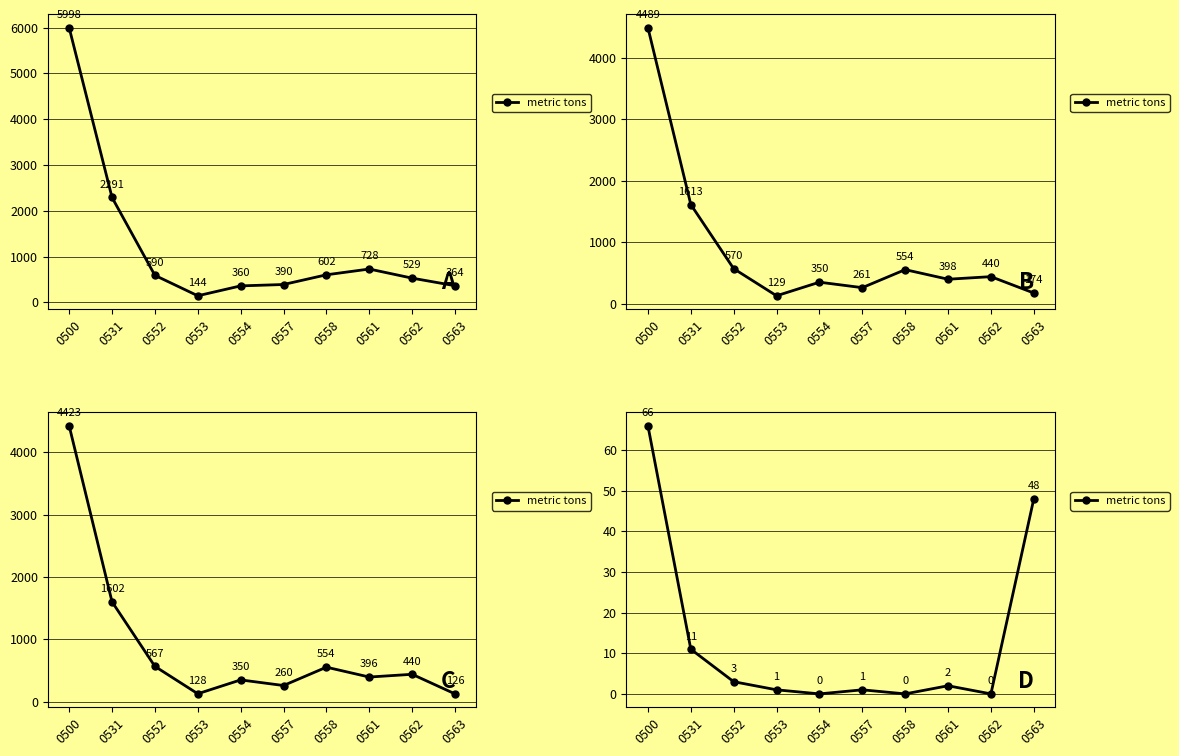

The value at 0500 is 66. True or false?

True